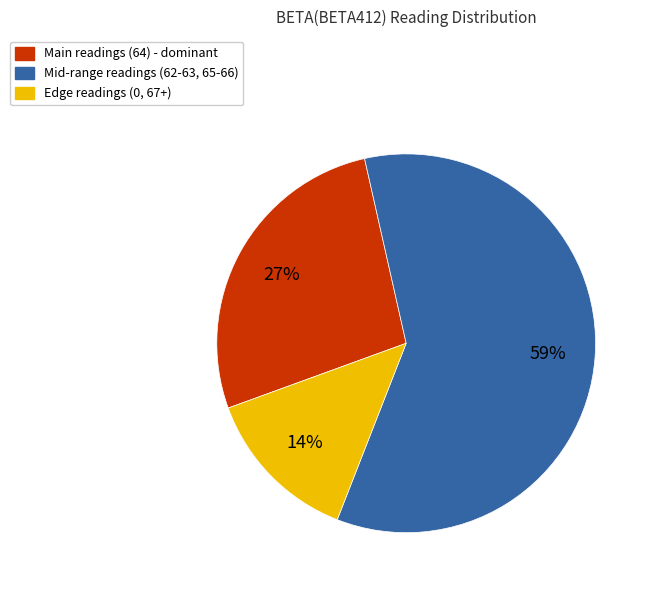

Is there any slice that represents more than half of the pie?

Yes